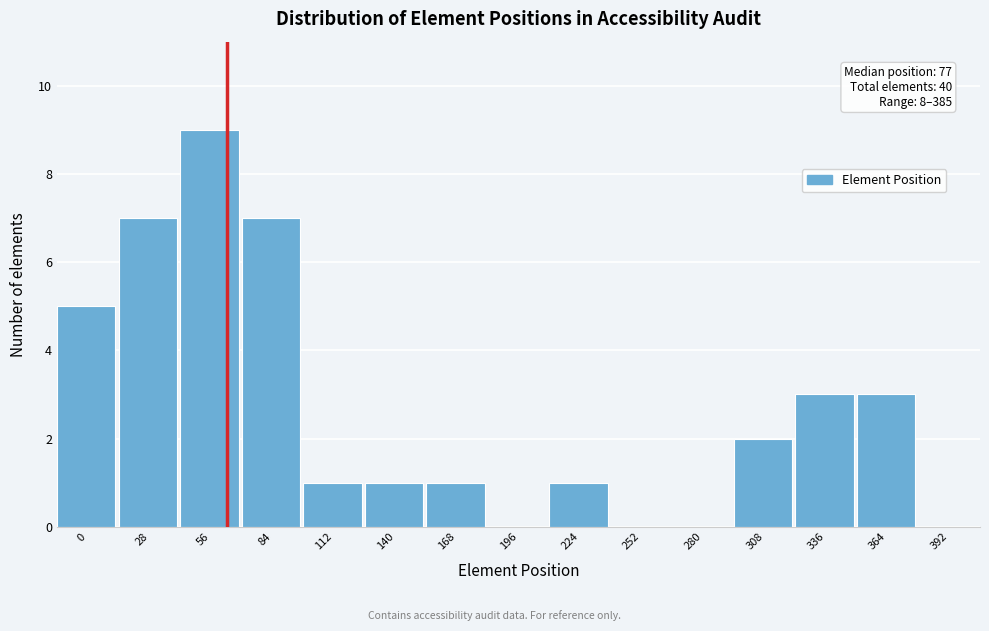

Reading right to left, transcribe all the data shown in this chart.

392=0	364=3	336=3	308=2	280=0	252=0	224=1	196=0	168=1	140=1	112=1	84=7	56=9	28=7	0=5